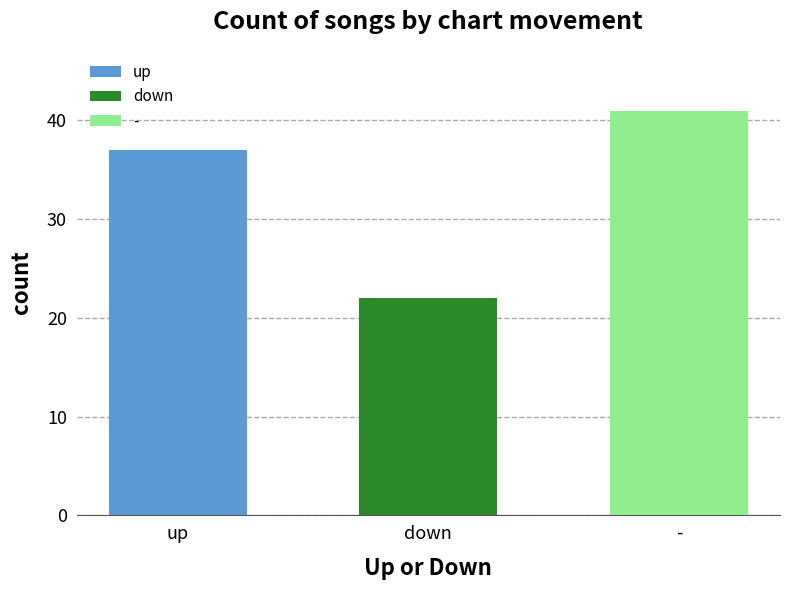

What position from the left is down?

2